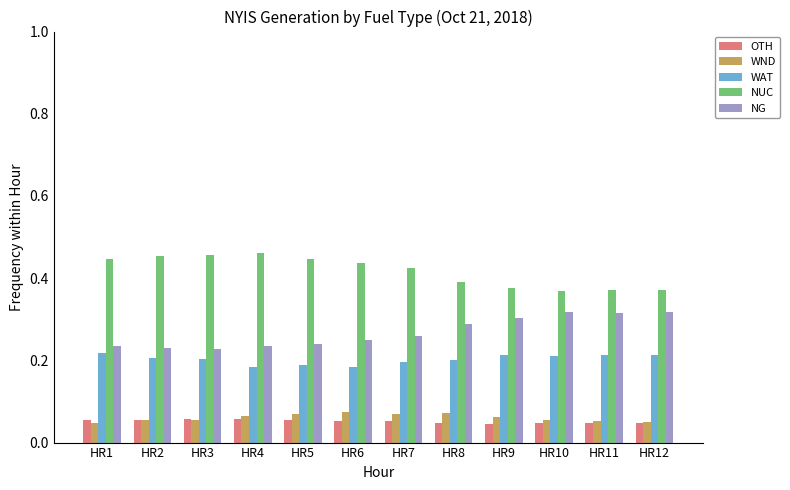

Does the chart contain any negative values?

No